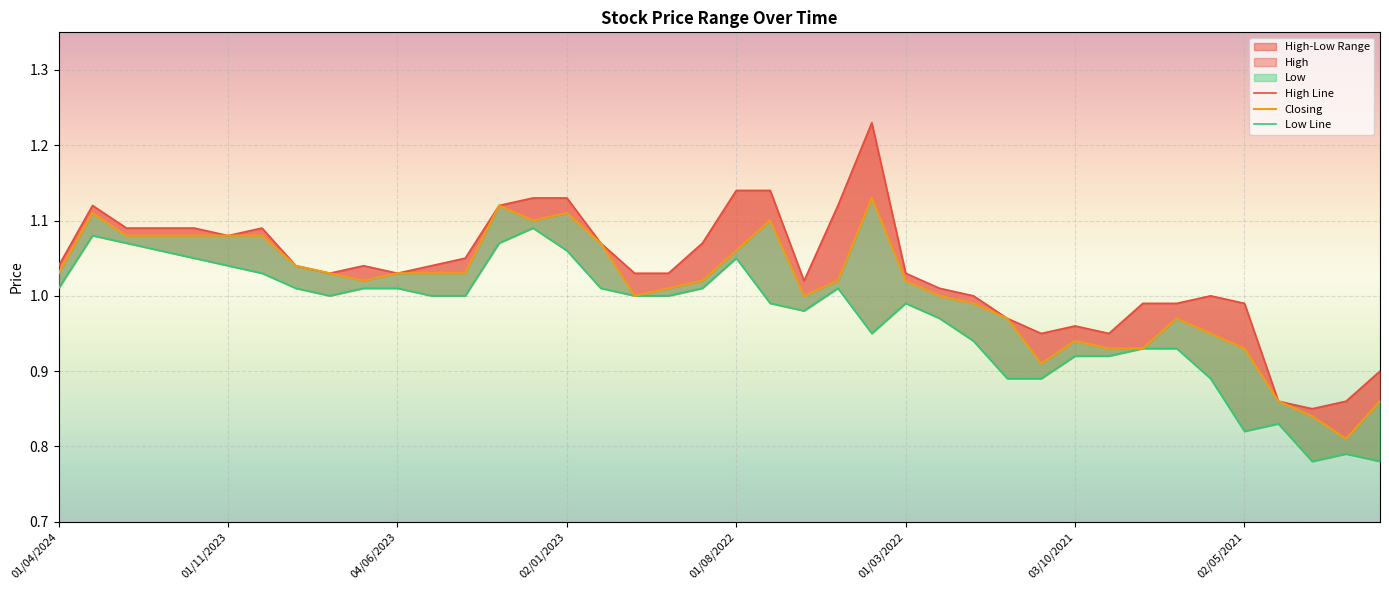

Does the chart display data point markers on the line(s)?

No